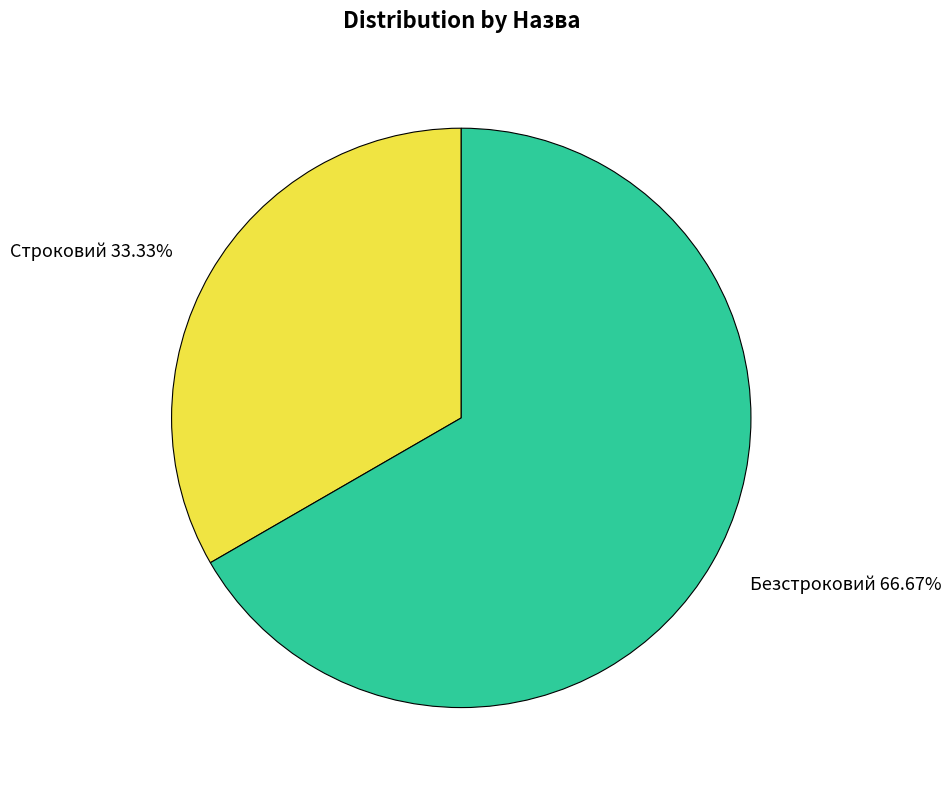

Rank the categories by value from lowest to highest.

Строковий, Безстроковий